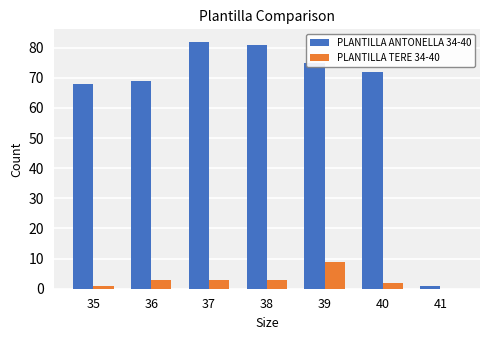

Which series has the widest spread of values?

PLANTILLA ANTONELLA 34-40